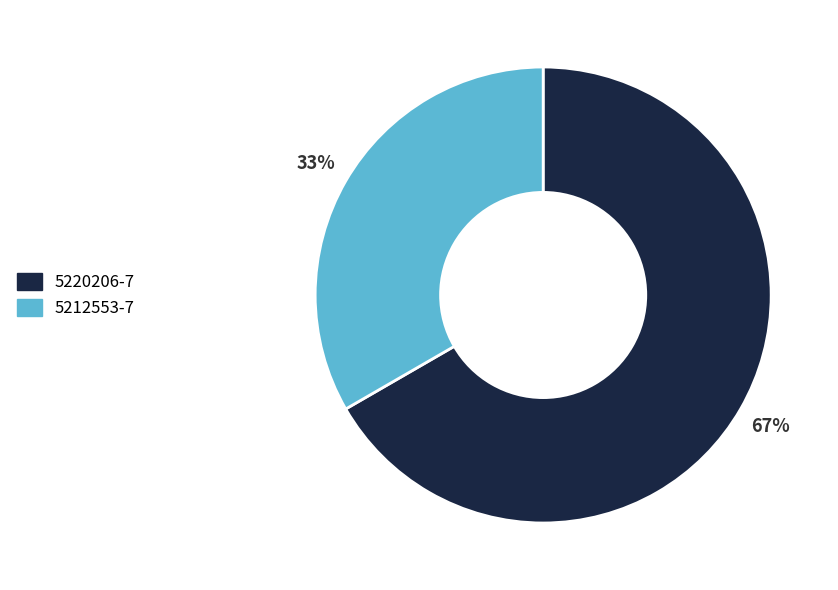

To the nearest percent, what percentage of the pie is 5212553-7?

33%